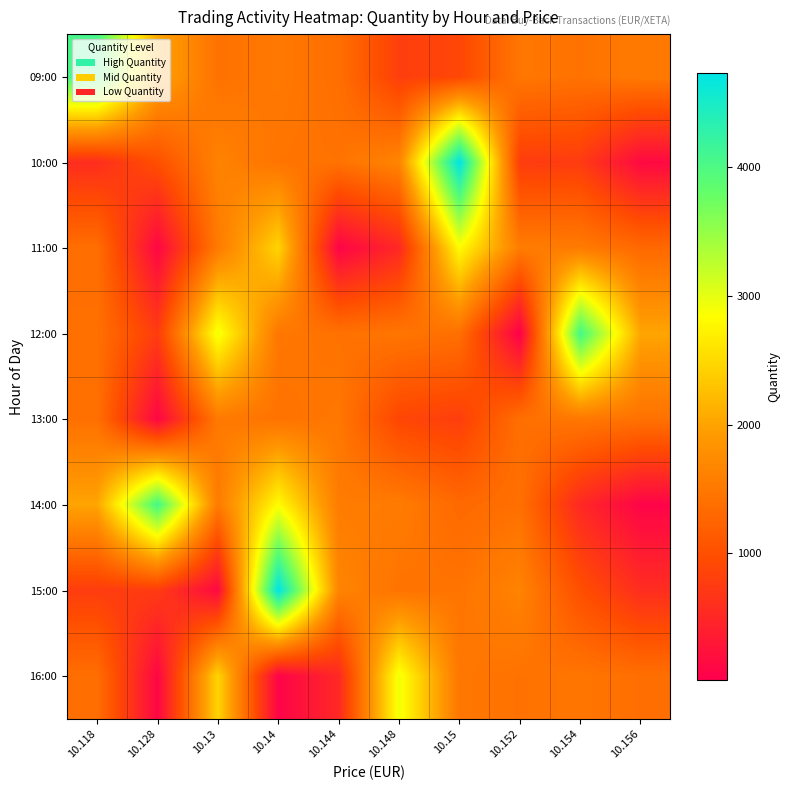

Reading left to right, transcribe all the data shown in this chart.

09:00: 10.118=4059	10.128=2018	10.13=1421	10.14=1498	10.144=1390	10.148=791	10.15=885	10.152=1483	10.154=1429	10.156=1522
10:00: 10.118=581	10.128=994	10.13=1629	10.14=1450	10.144=1433	10.148=1655	10.15=4730	10.152=768	10.154=754	10.156=137
11:00: 10.118=1380	10.128=101	10.13=1531	10.14=2458	10.144=69	10.148=522	10.15=2824	10.152=1552	10.154=1543	10.156=1313
12:00: 10.118=1403	10.128=768	10.13=2931	10.14=1482	10.144=1428	10.148=1468	10.15=1389	10.152=15	10.154=4059	10.156=2018
13:00: 10.118=1400	10.128=99	10.13=1522	10.14=1429	10.144=1483	10.148=885	10.15=791	10.152=1390	10.154=1498	10.156=1421
14:00: 10.118=2018	10.128=4059	10.13=1531	10.14=2824	10.144=1552	10.148=1543	10.15=1313	10.152=1403	10.154=522	10.156=69
15:00: 10.118=768	10.128=754	10.13=137	10.14=4730	10.144=1655	10.148=1433	10.15=1450	10.152=1629	10.154=994	10.156=581
16:00: 10.118=1380	10.128=101	10.13=2458	10.14=69	10.144=522	10.148=2931	10.15=1482	10.152=1428	10.154=1468	10.156=1389